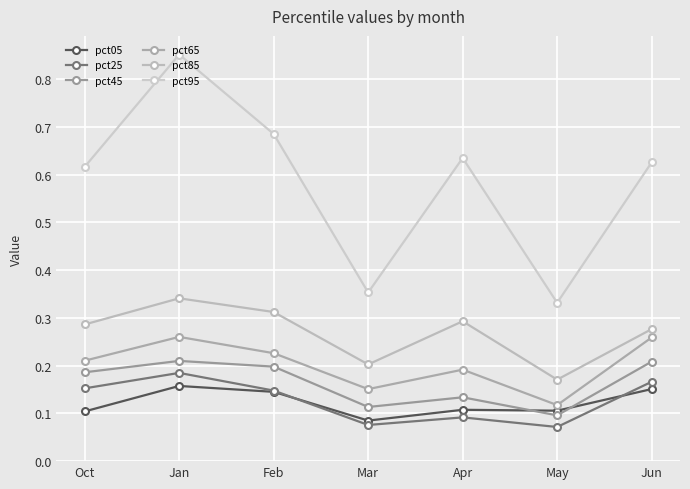

True or false: pct05 and pct95 cross at least once.

False